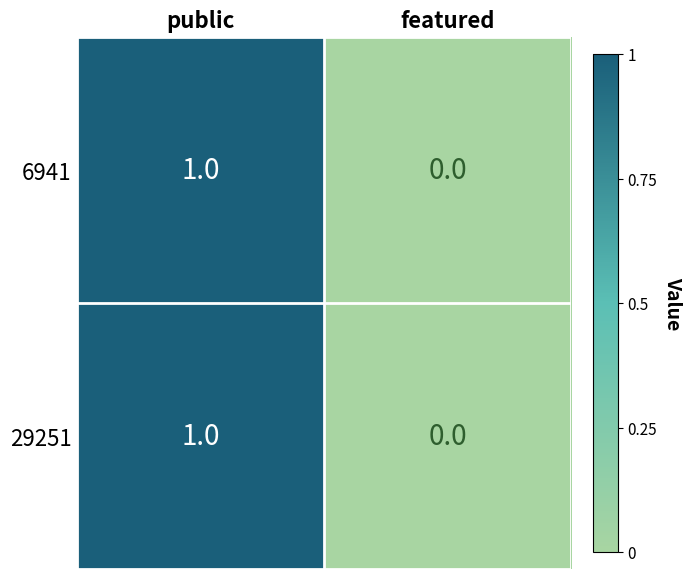

At which category is the sum across all series the highest?

public